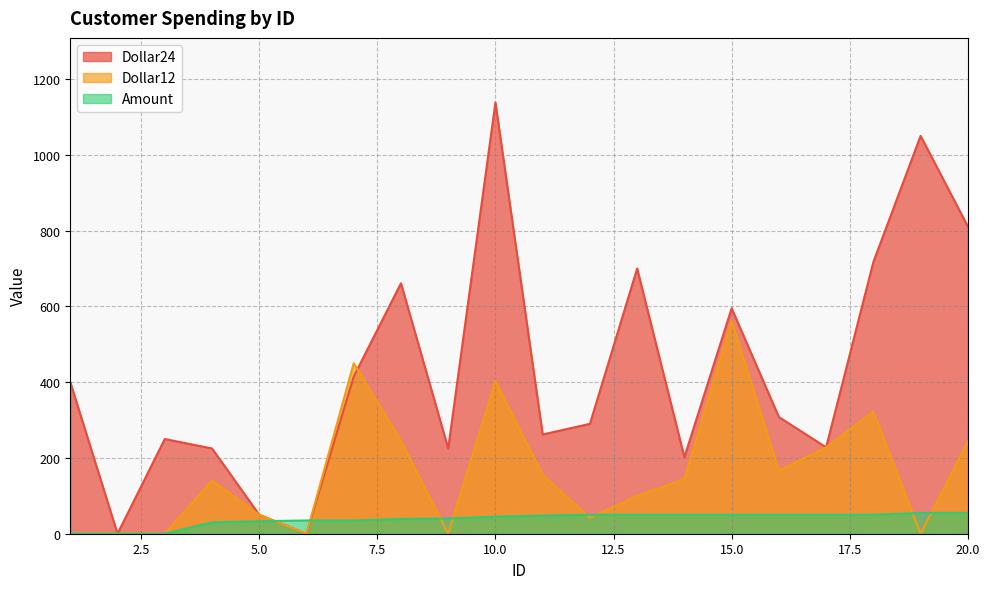

What is the average value of the Amount series?

38